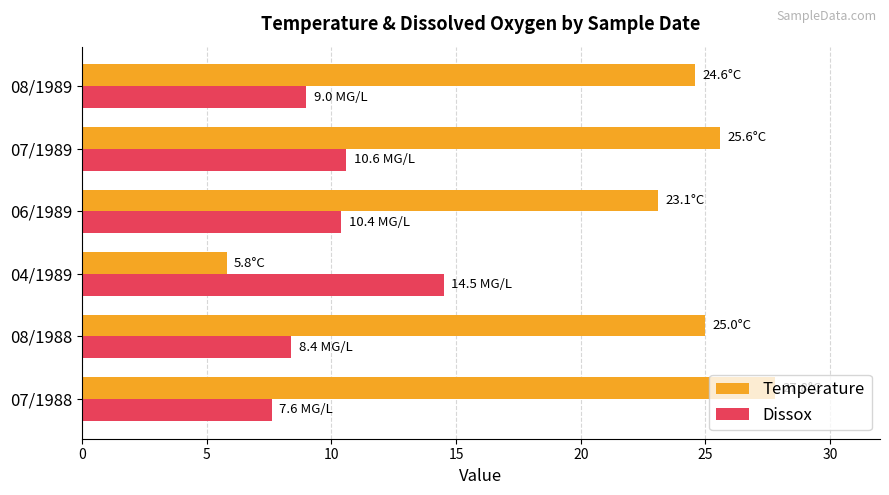

Rank the series by their average value, from highest to lowest.

Temperature, Dissox